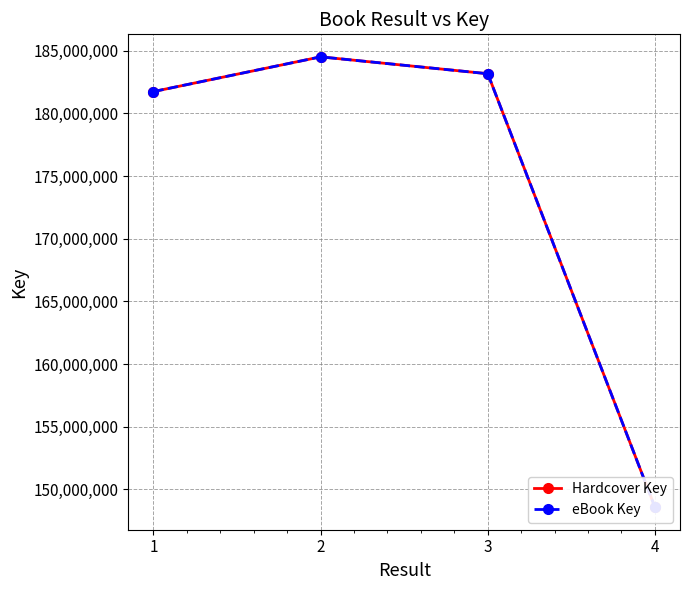

What is the value of the eBook Key point at the 3rd from the left?

183173094